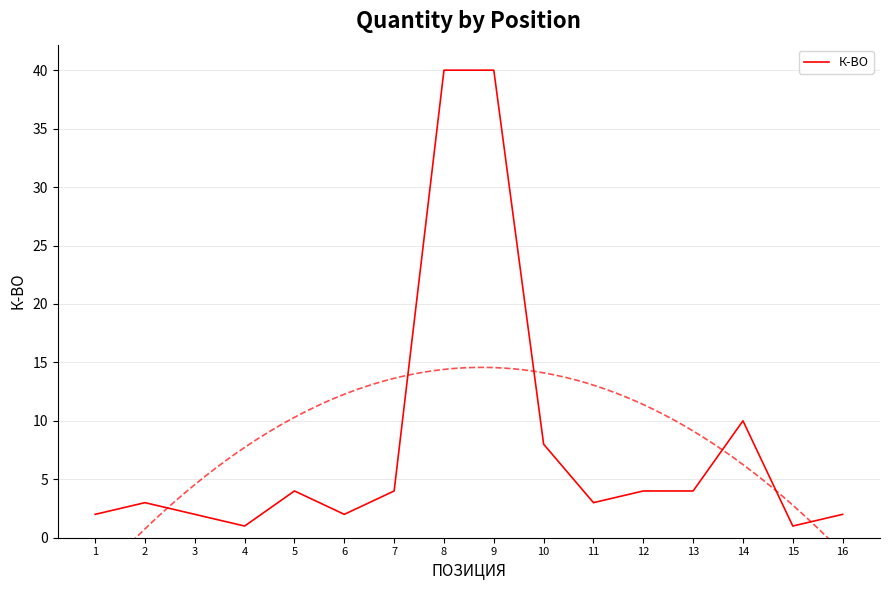

Is it true that the value at 3 is 1?

False